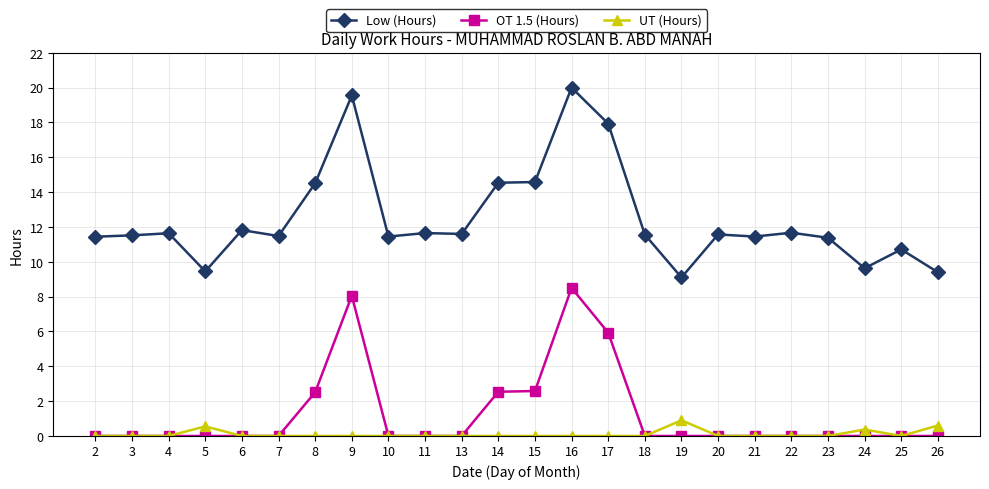

What is the value of the OT 1.5 (Hours) point at the 12th from the left?

2.5